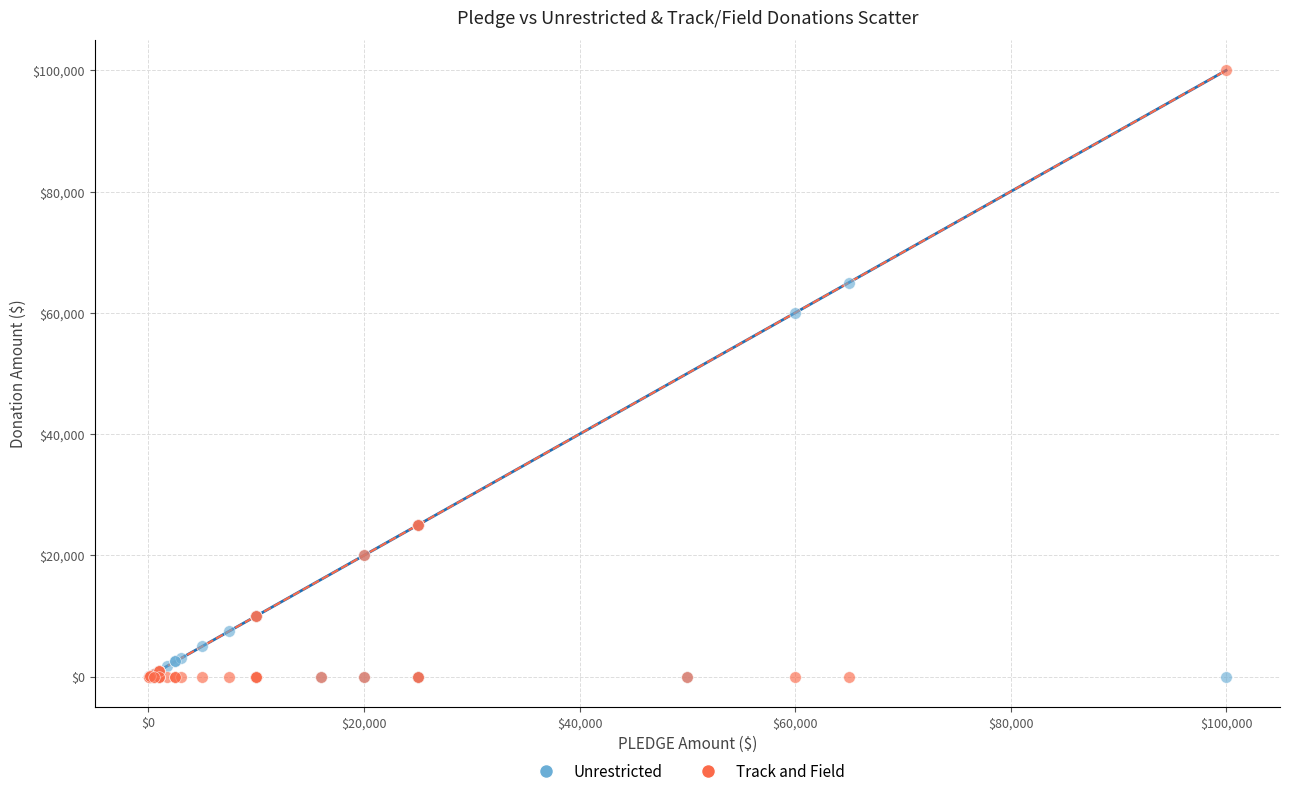

Which series contains the highest Y value?

Track and Field